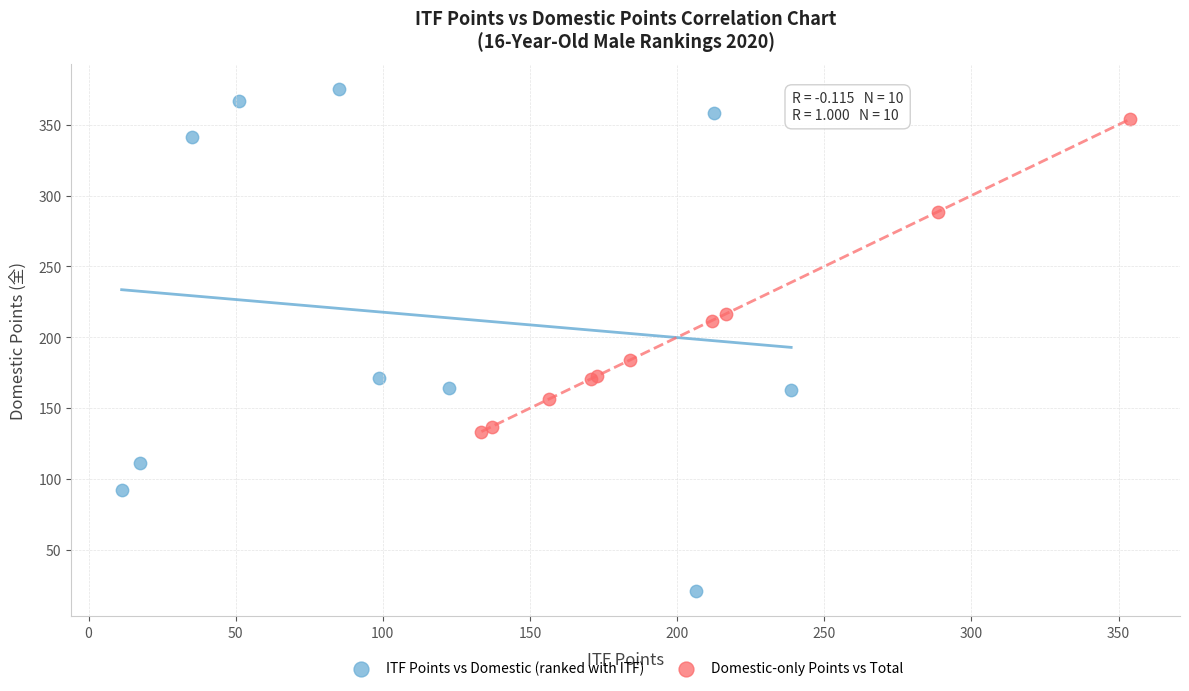

Which series reaches the minimum Y coordinate?

ITF Points vs Domestic (ranked with ITF)